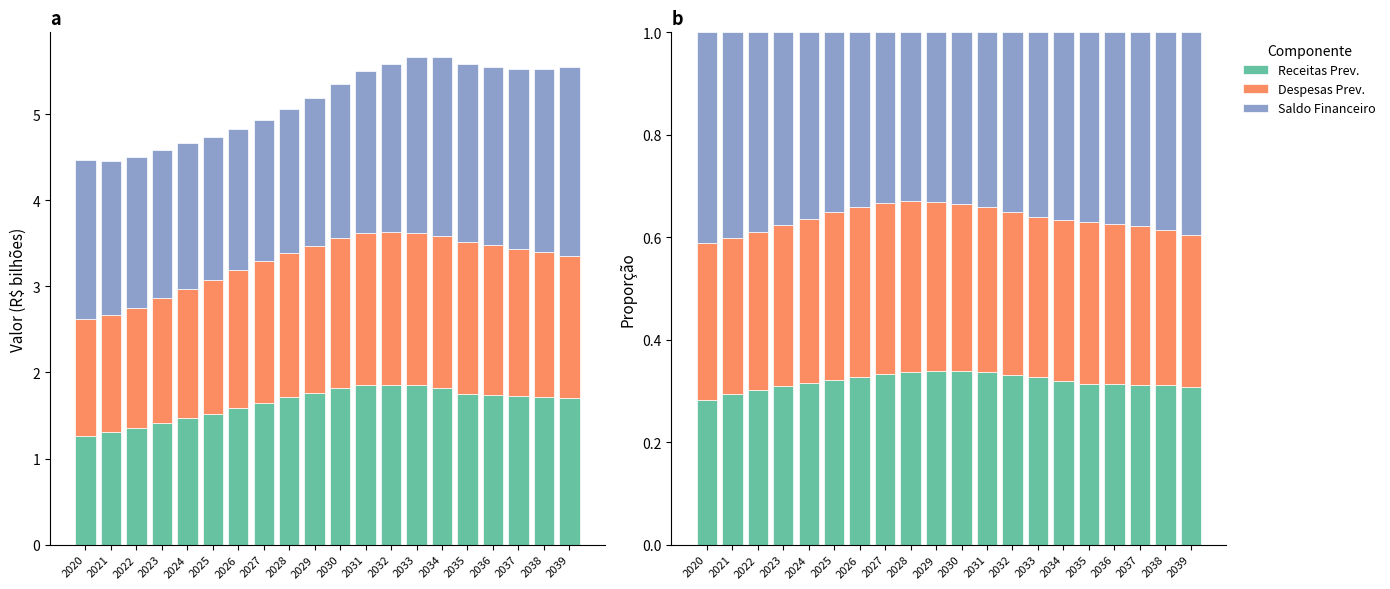

Count the Saldo Financeiro values in the range 0 to 1.

20